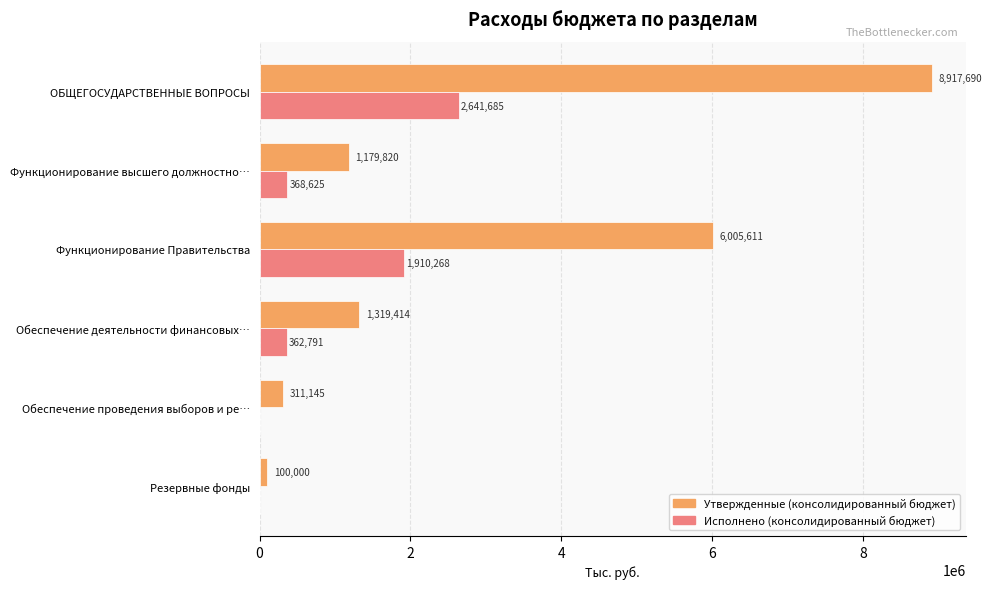

What is the highest value of the Исполнено (консолидированный бюджет) series?

2641684.6